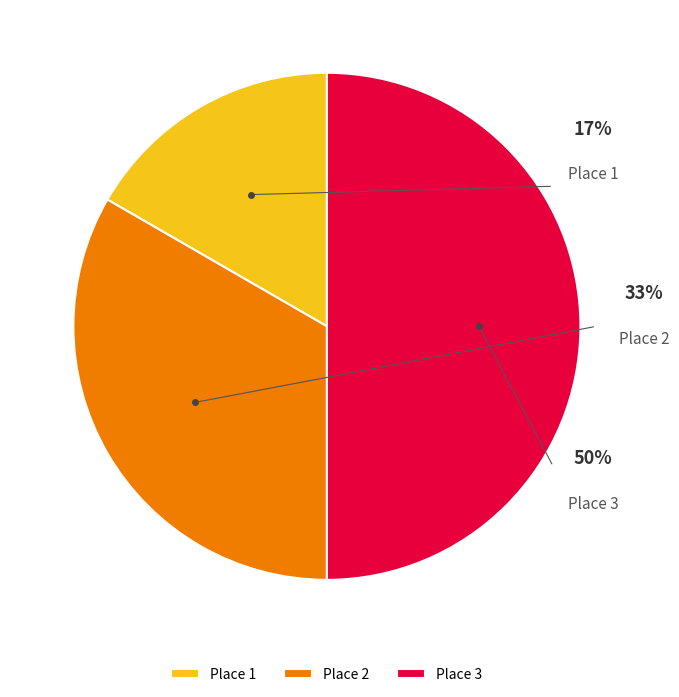

What percentage is NOT represented by 2?

66.7%